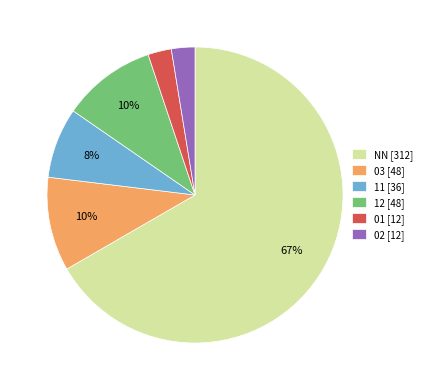

Which slice represents more than half of the pie?

NN [312]